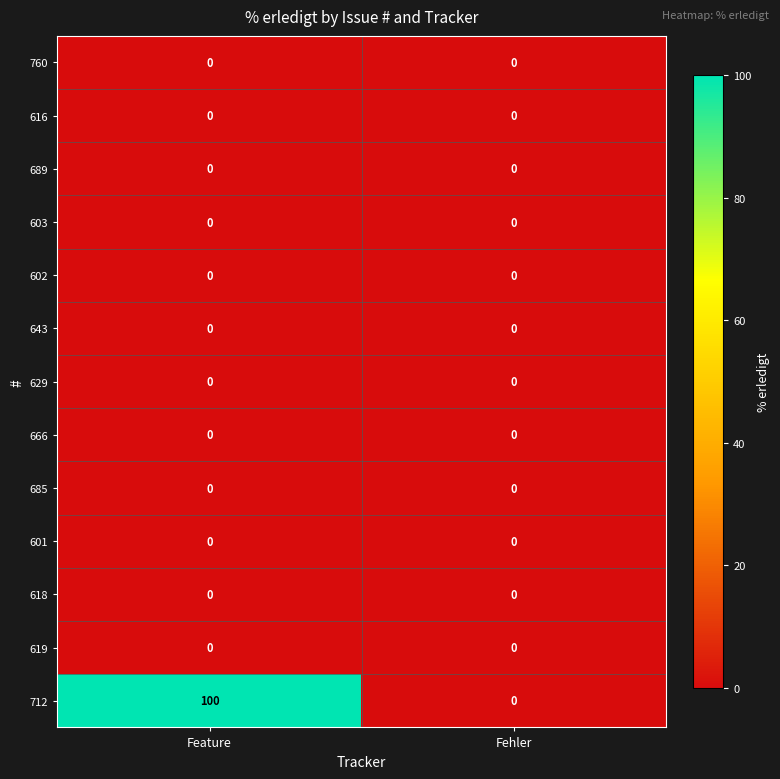

At which category is the sum across all series the highest?

Feature